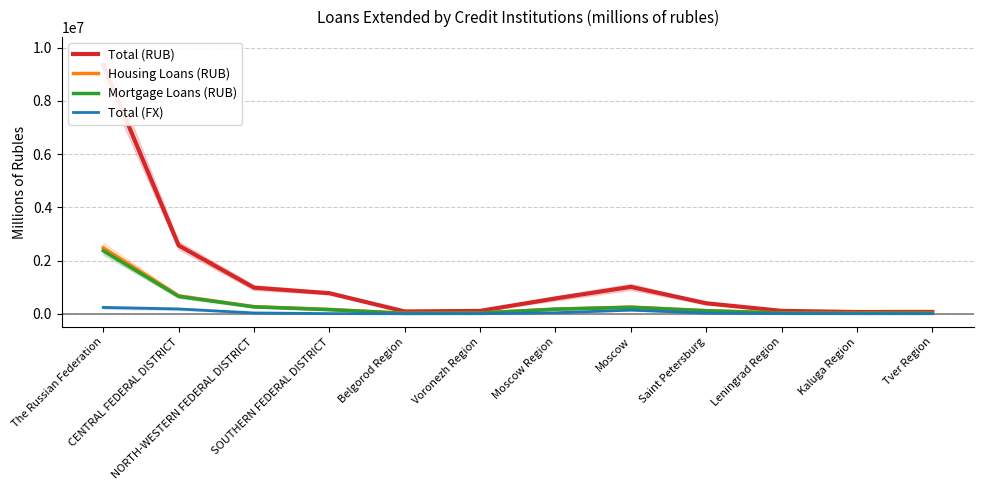

Count the number of categories in the chart.

12